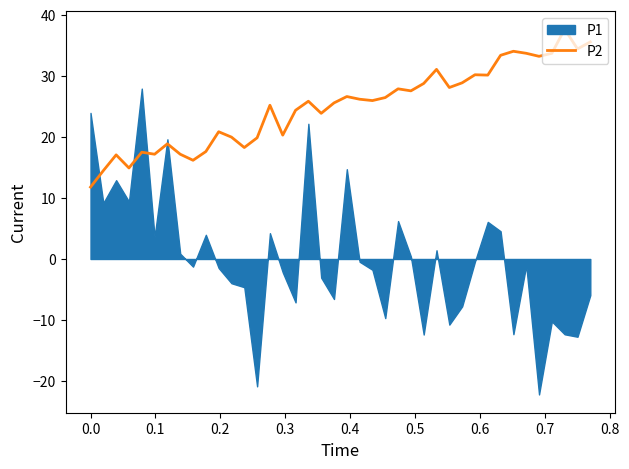

What is the highest value of the P2 series?

37.7